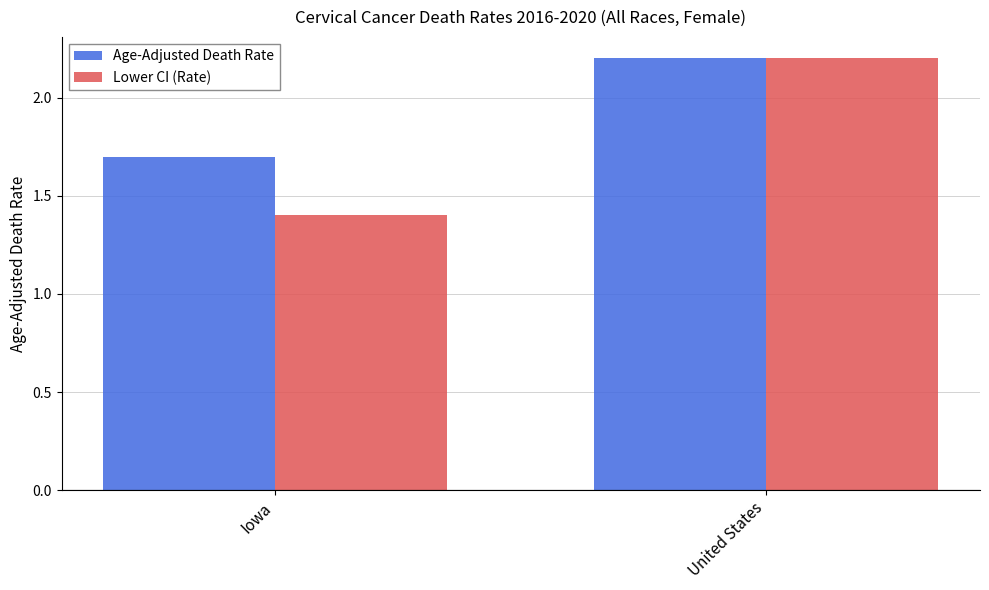

The Age-Adjusted Death Rate series shows 3.7 at United States. True or false?

False